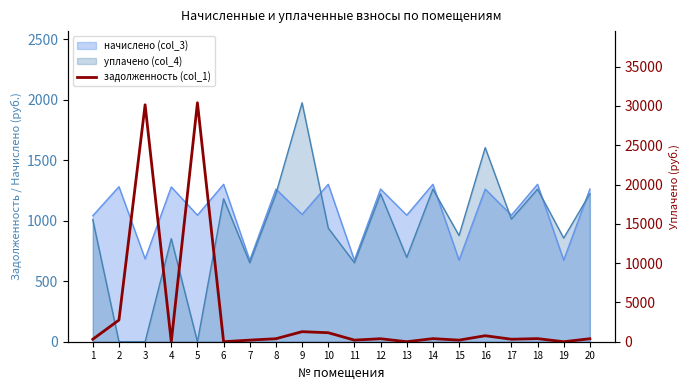

List the labels in order of value, smallest first.

4, 6, 13, 19, 7, 11, 15, 1, 17, 8, 12, 20, 14, 18, 16, 10, 9, 2, 3, 5